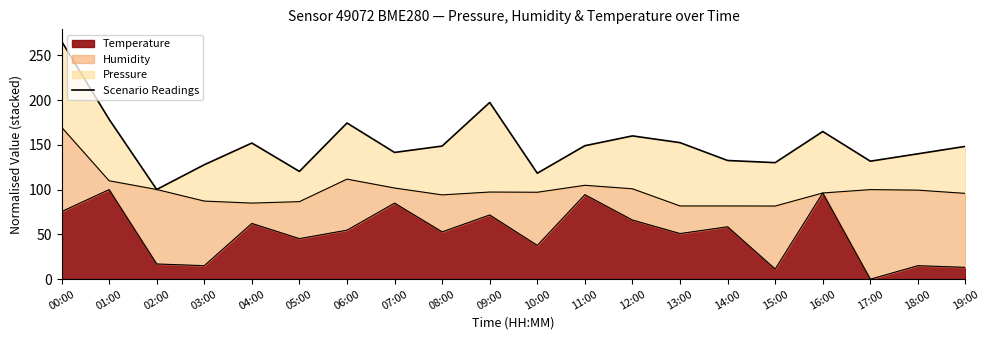

Rank the categories by value from highest to lowest.

00:00, 09:00, 01:00, 06:00, 16:00, 12:00, 13:00, 04:00, 11:00, 08:00, 19:00, 07:00, 18:00, 14:00, 17:00, 15:00, 03:00, 05:00, 10:00, 02:00